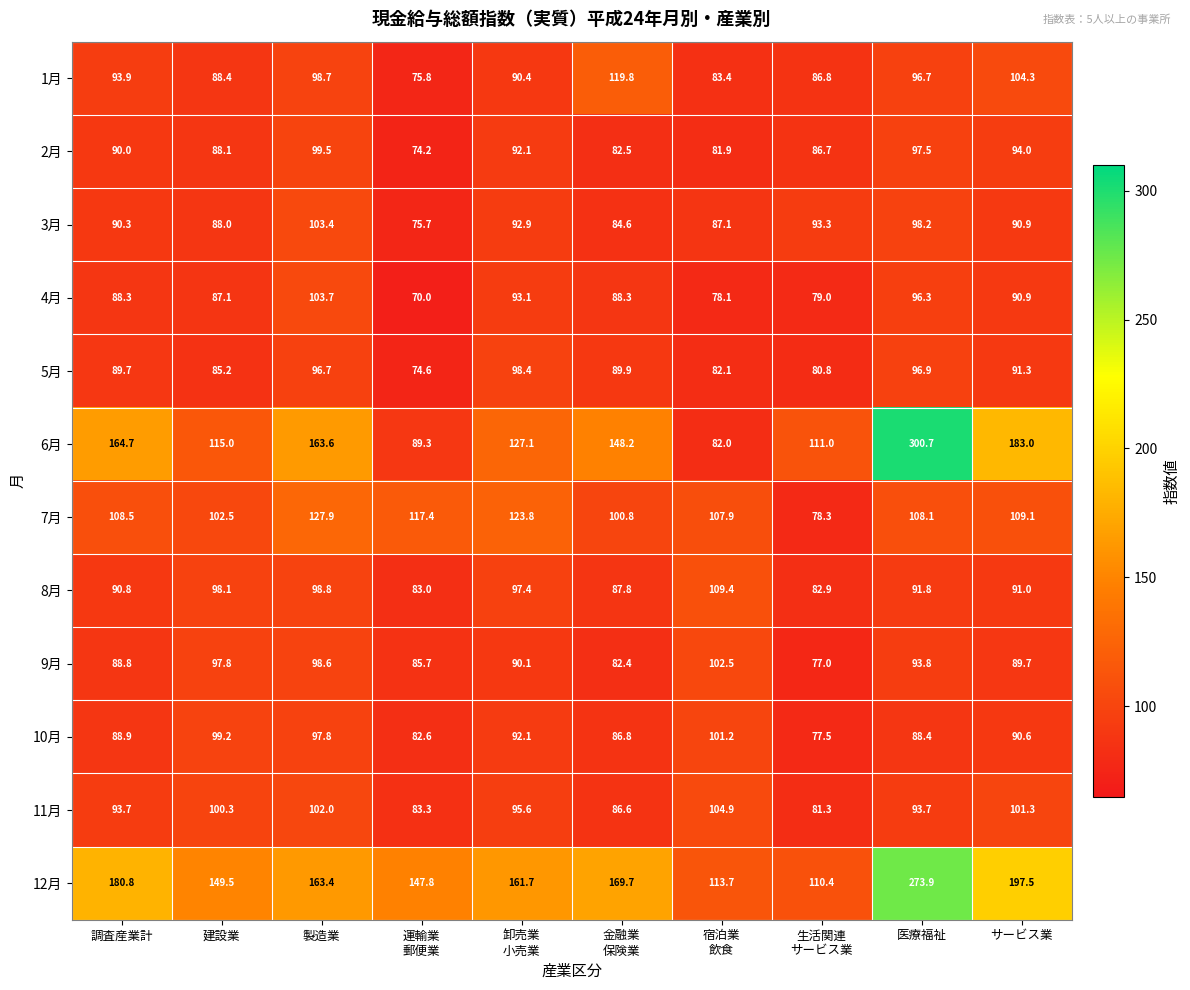

What is the smallest value displayed?

70.0